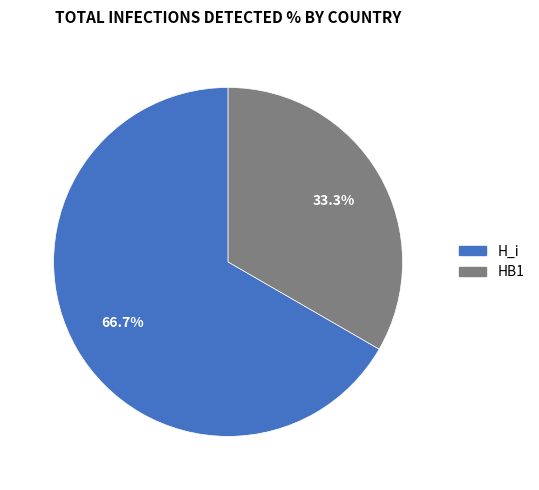

Which category has the biggest portion of the pie?

H_i